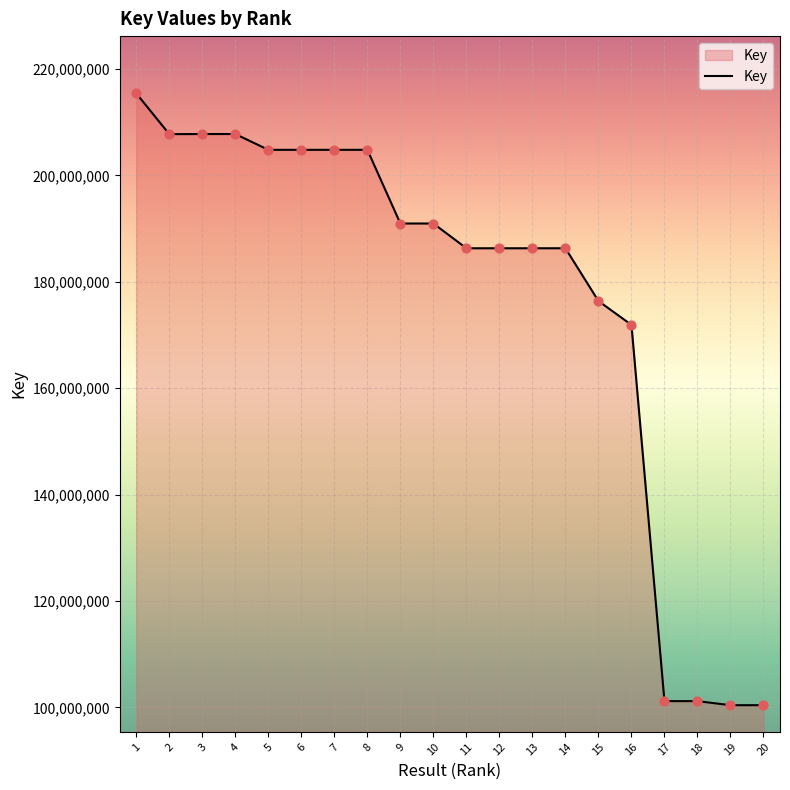

What is the change in value from 2 to 6?

-2946160